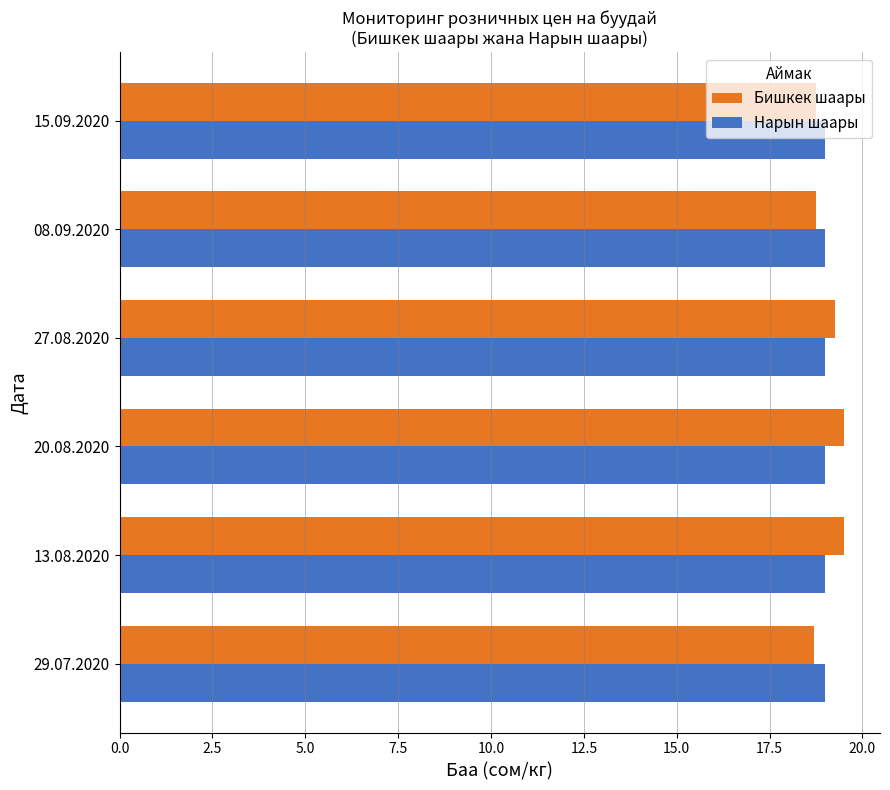

Which series has the largest range (max minus min)?

Бишкек шаары